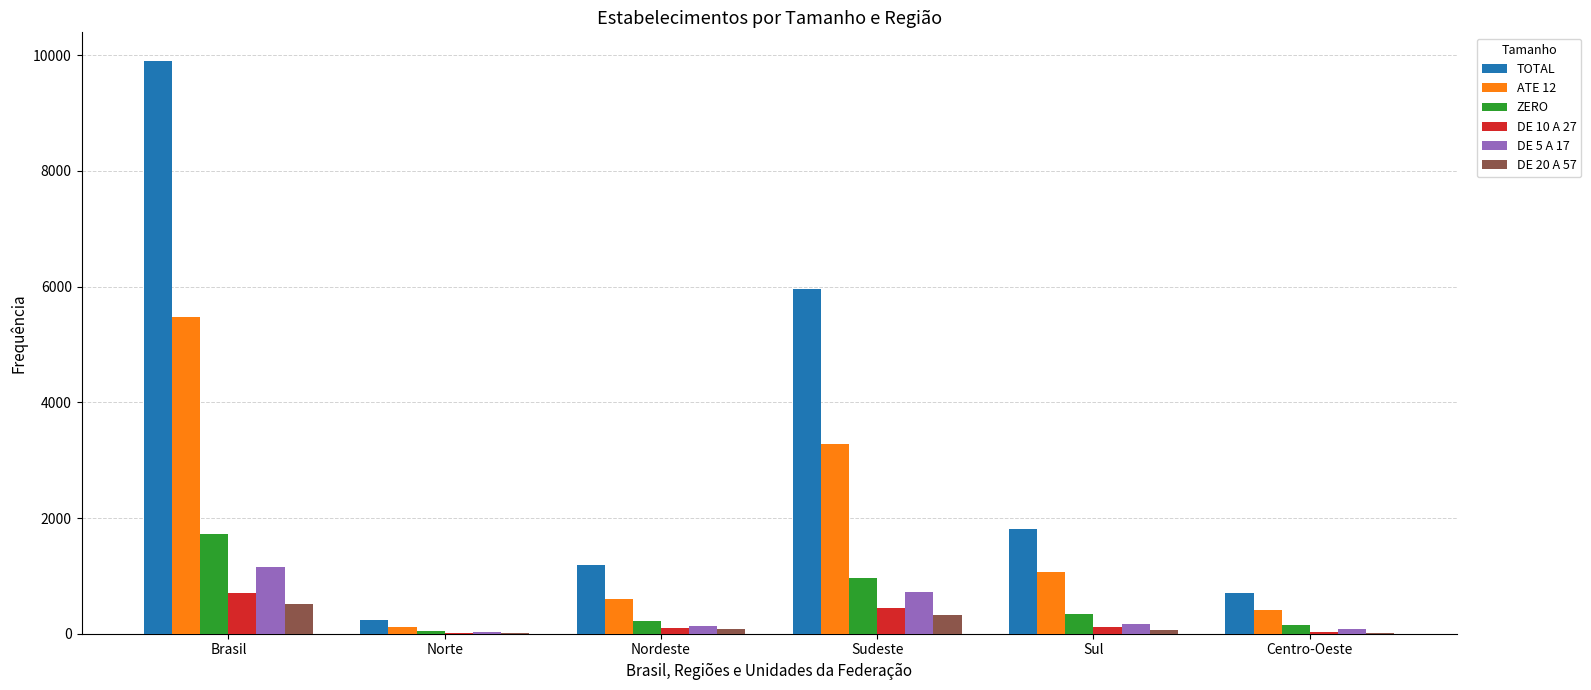

Which series has the largest range (max minus min)?

TOTAL